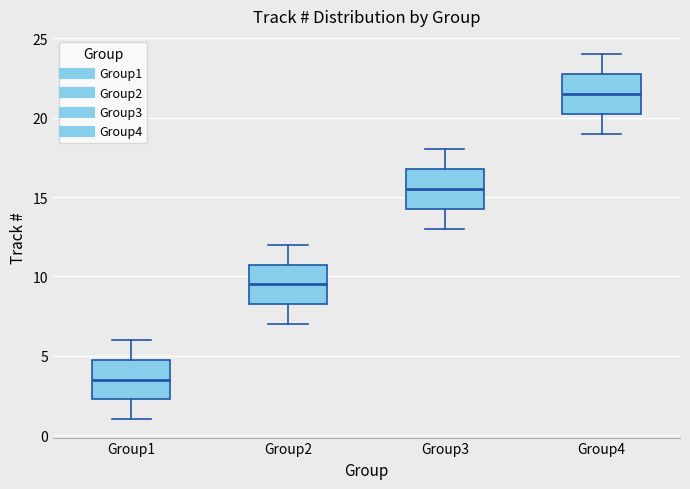

Which box has the highest median line?

Group4